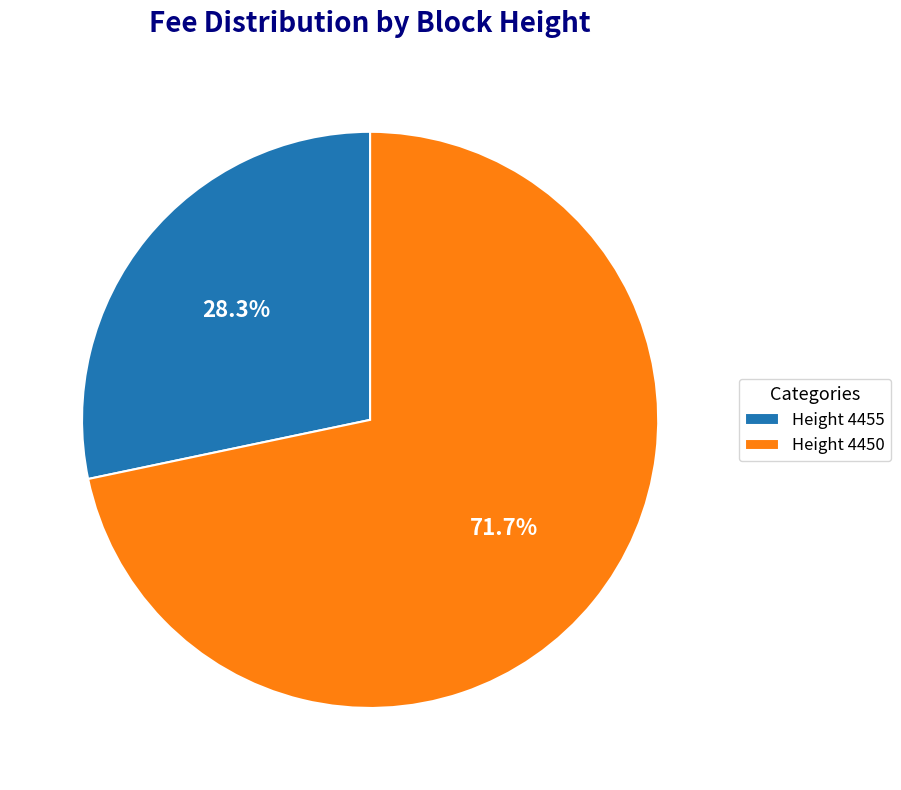

What portion of the pie excludes Height 4450?

28.3%